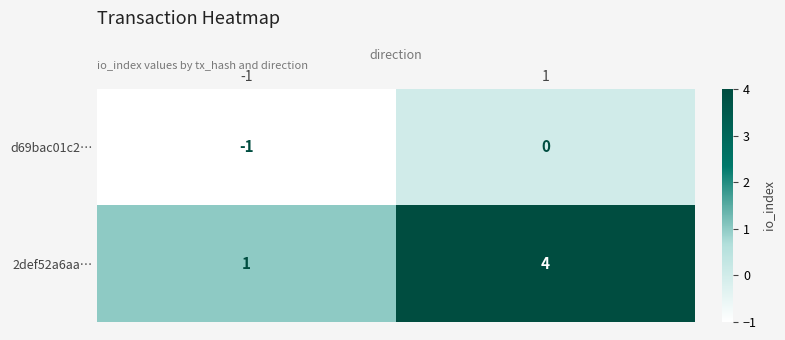

Reading left to right, extract all data points from this chart.

d69bac01c2…: -1	0
2def52a6aa…: 1	4